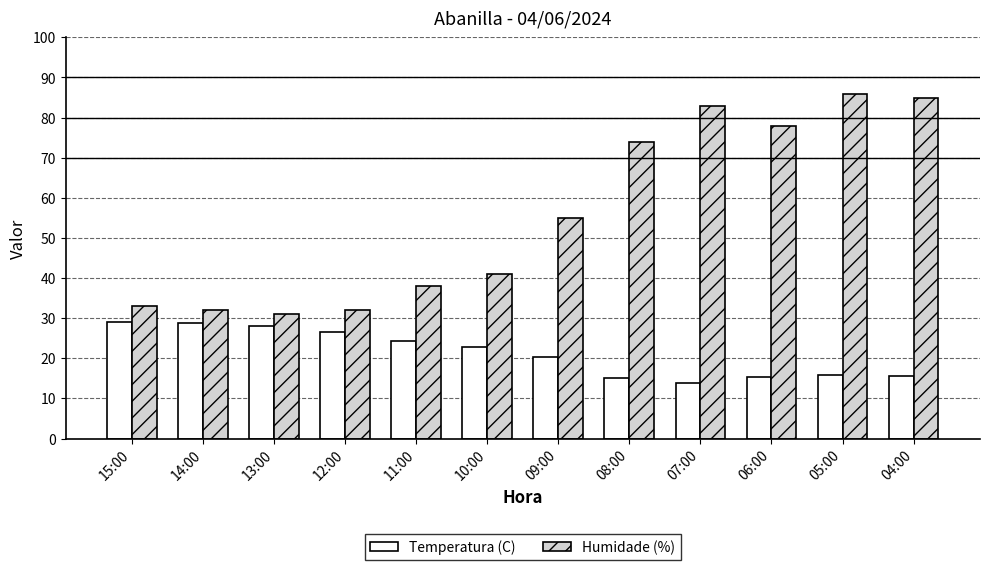

At which label does Temperatura (C) reach its minimum?

07:00